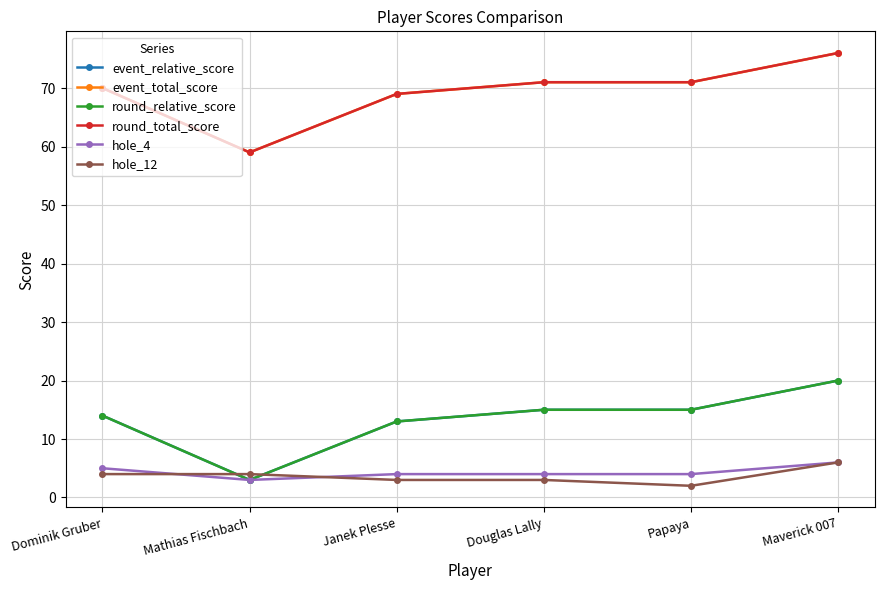

True or false: hole_12 has more than 1 interior local peaks.

False